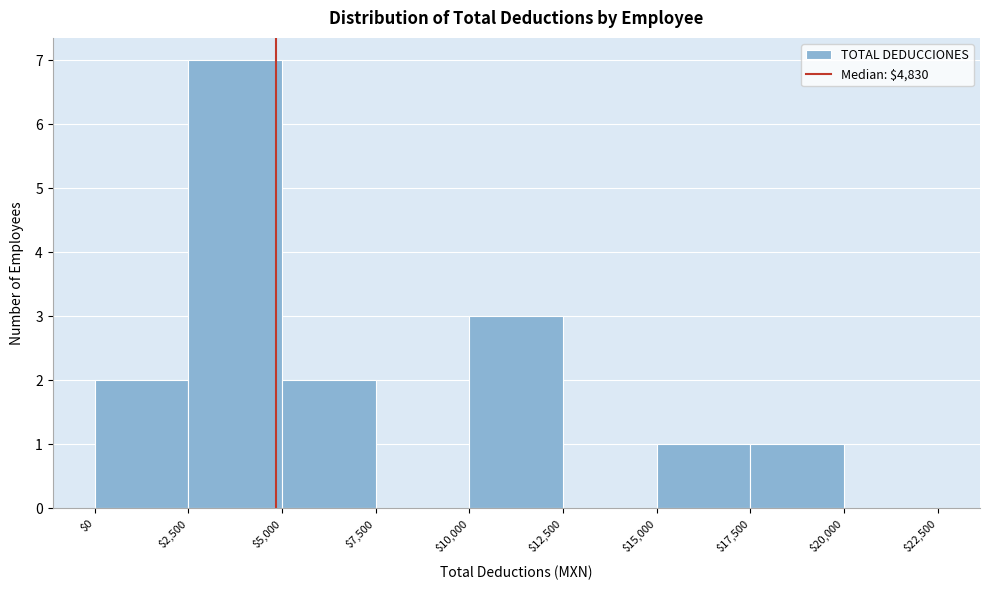

What is the height of the bar covering $10,000 to $12,500 on the x-axis? The values are not printed on the chart, so give them approximately, as read against the axis.

3